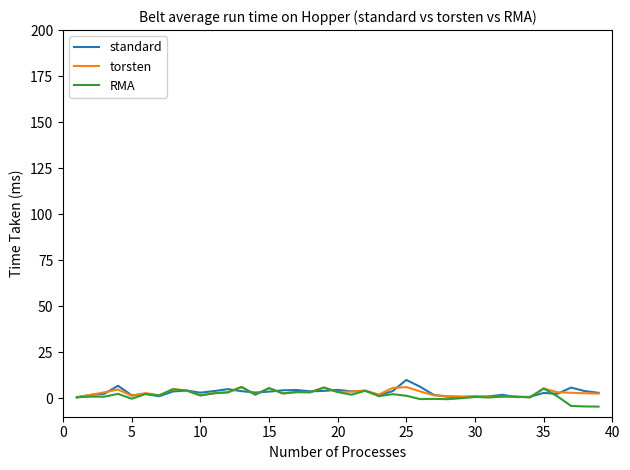

Which series has the widest spread of values?

RMA